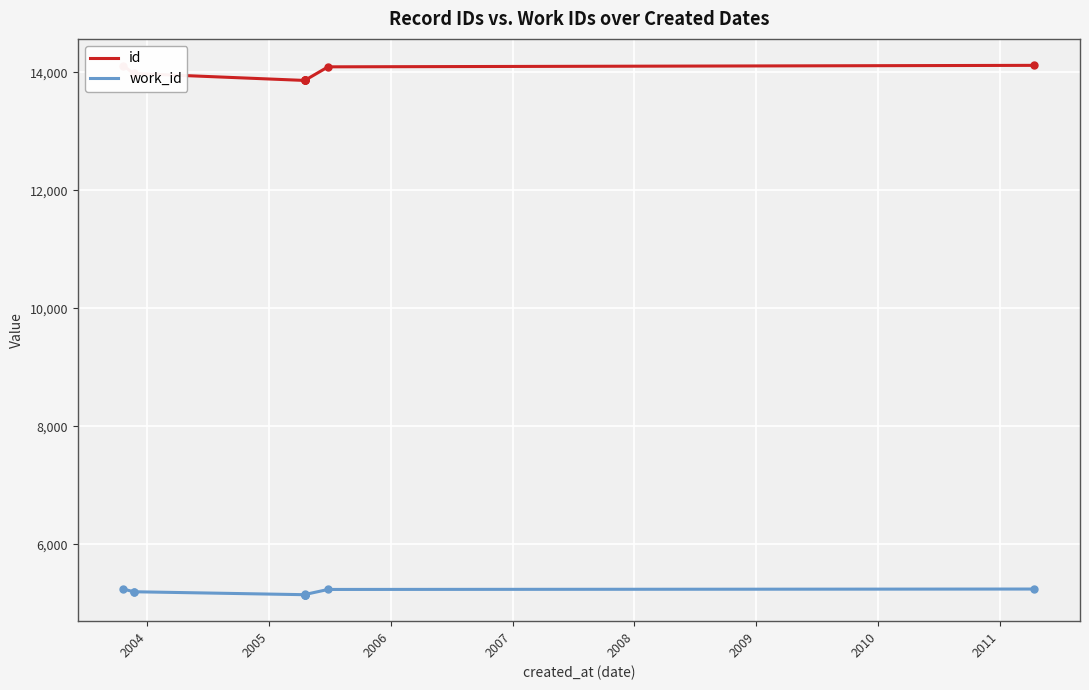

Is the value of id at 2010 greater than the value of work_id at 2011?

Yes